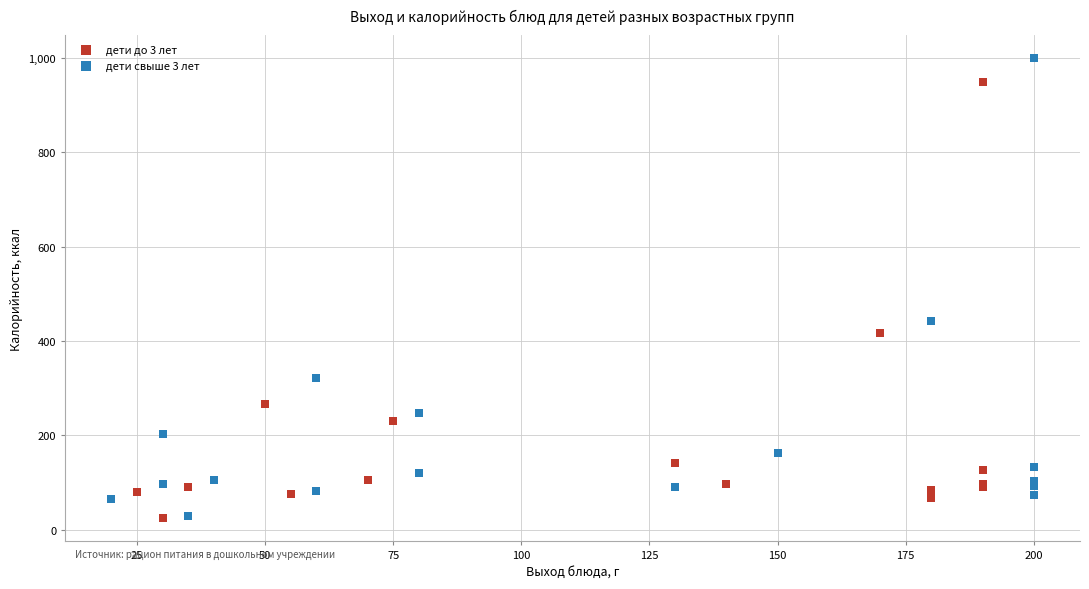

Which series contains the highest Y value?

дети свыше 3 лет